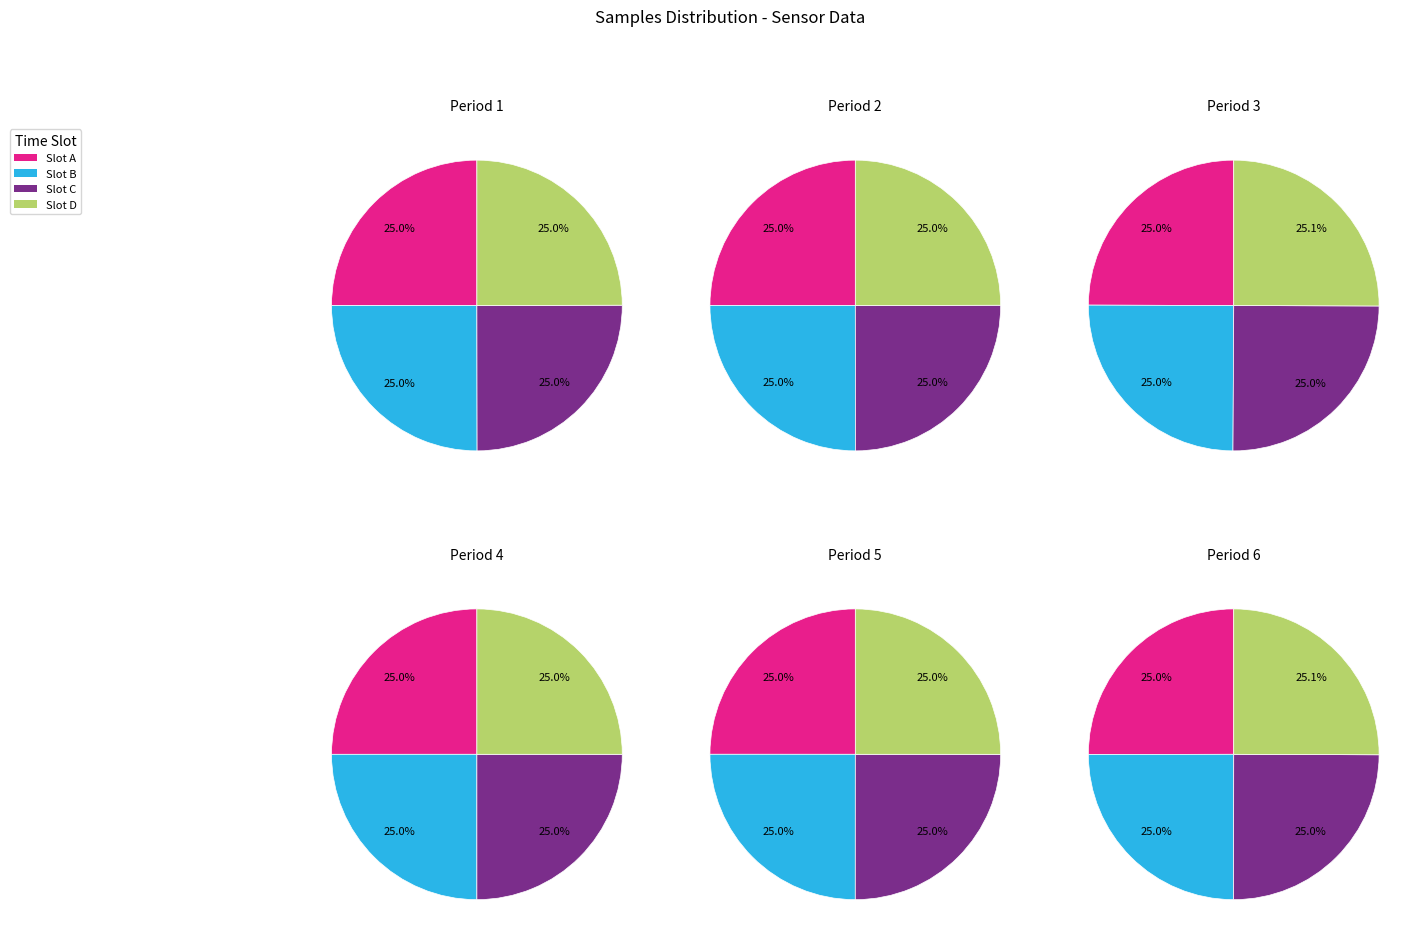

Do 00:13 and 00:25 together represent more than half of the pie?

No